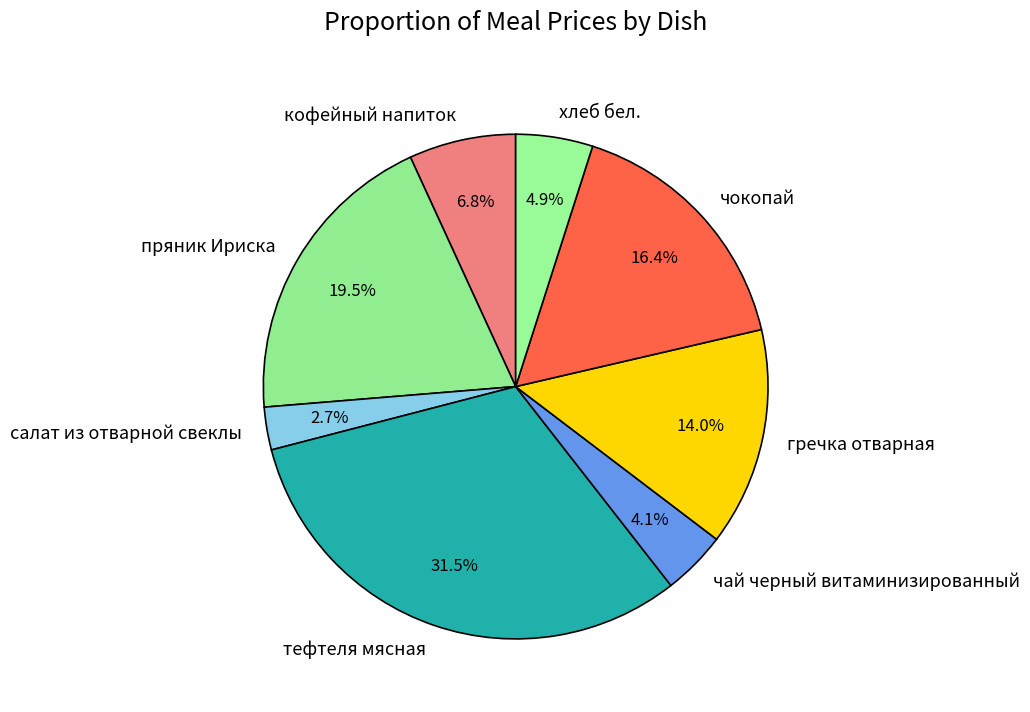

What is the largest slice in the pie chart?

тефтеля мясная